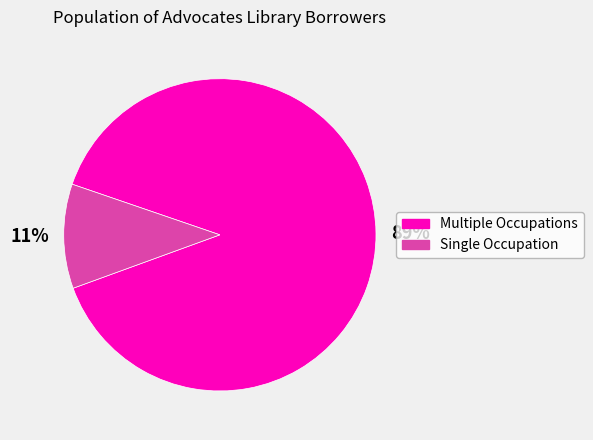

Is there any slice that represents more than half of the pie?

Yes